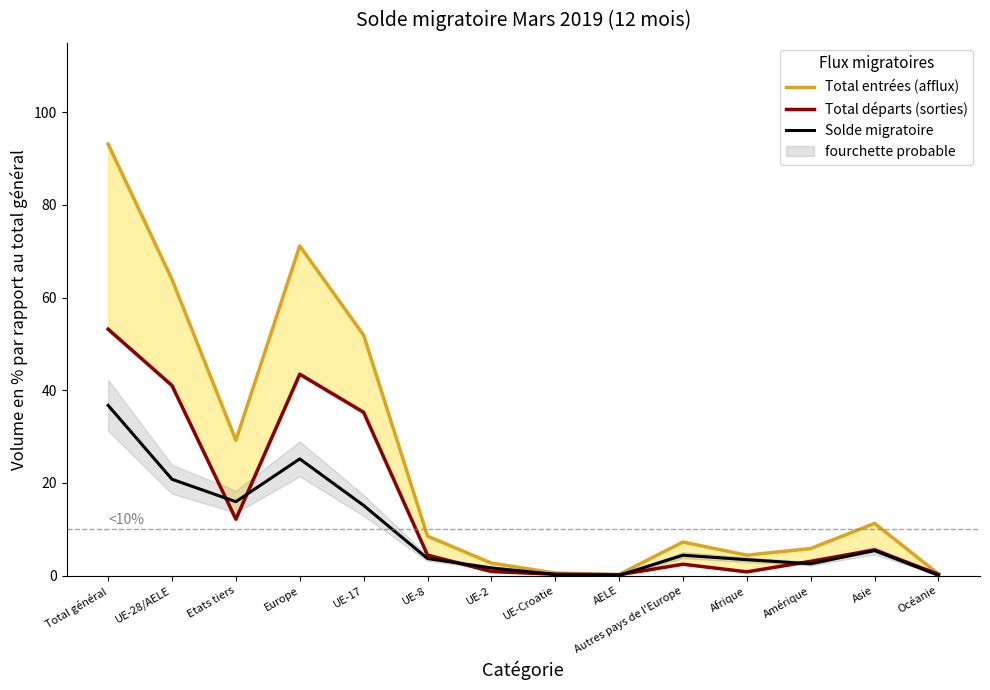

Which series has the largest range (max minus min)?

Total entrées (afflux)